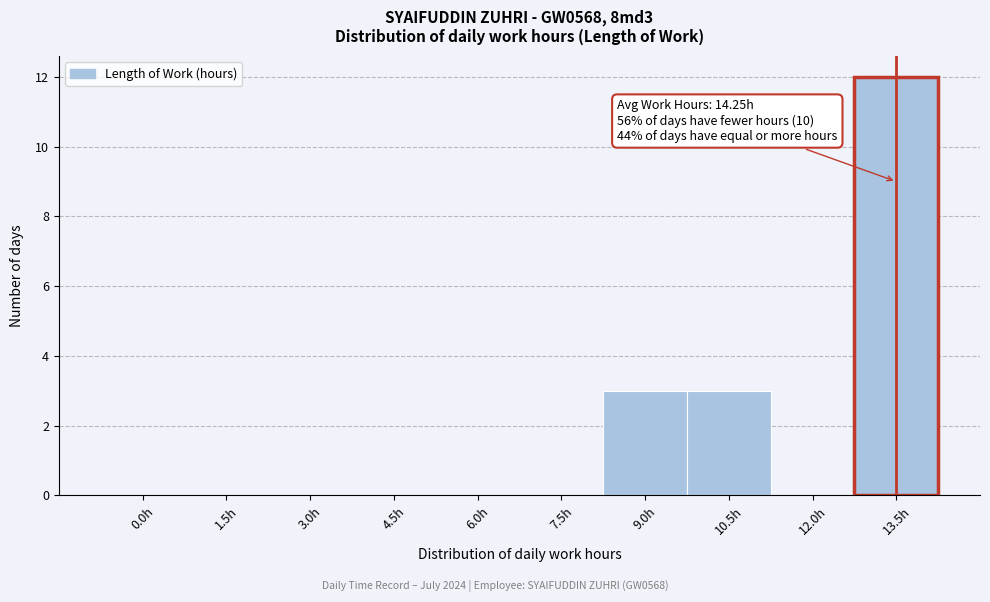

Reading right to left, extract all data points from this chart.

13.5h=12	12.0h=0	10.5h=3	9.0h=3	7.5h=0	6.0h=0	4.5h=0	3.0h=0	1.5h=0	0.0h=0